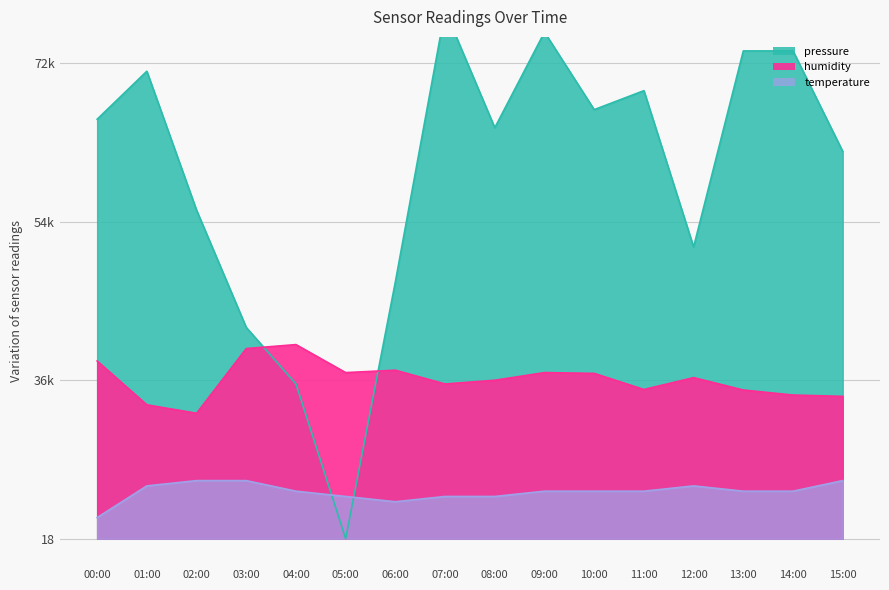

How many interior local peaks does the humidity series have?

4